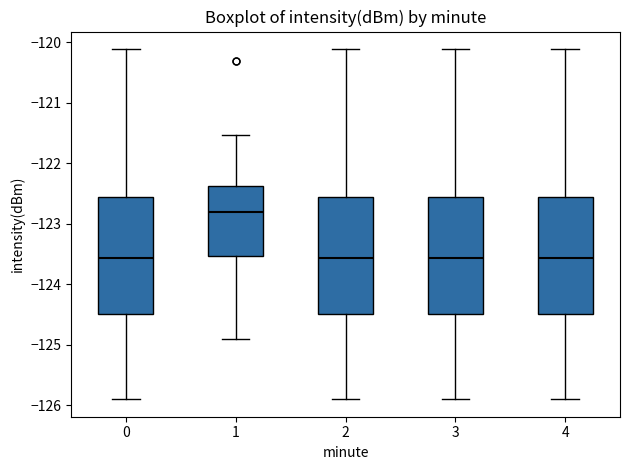

Where is the lower edge of the box at x = 2 on the y-axis? The values are not printed on the chart, so give them approximately, as read against the axis.

-124.5